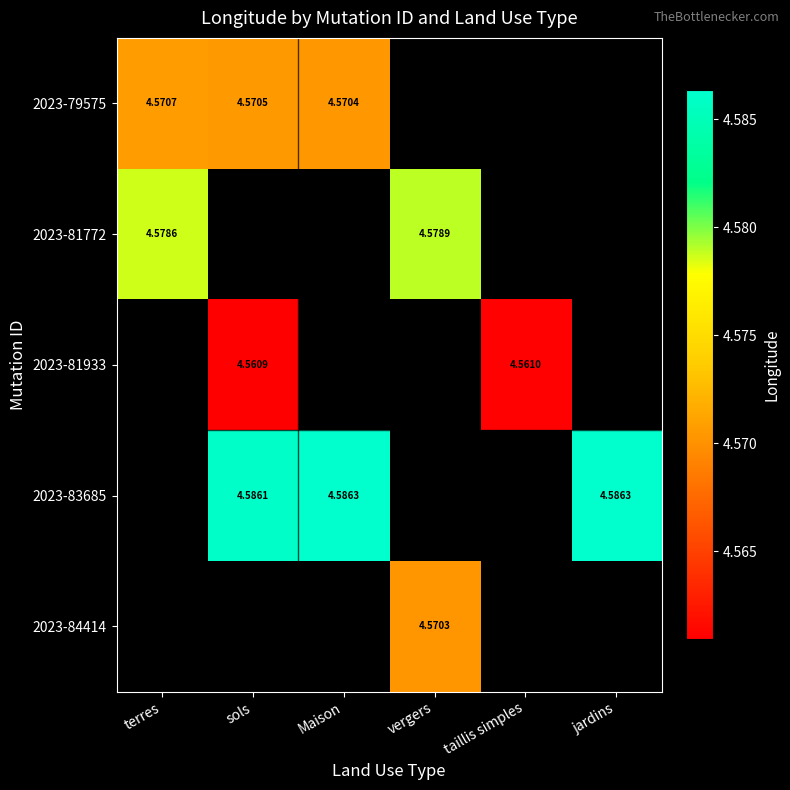

How many positive values does the 2023-81933 series have?

2